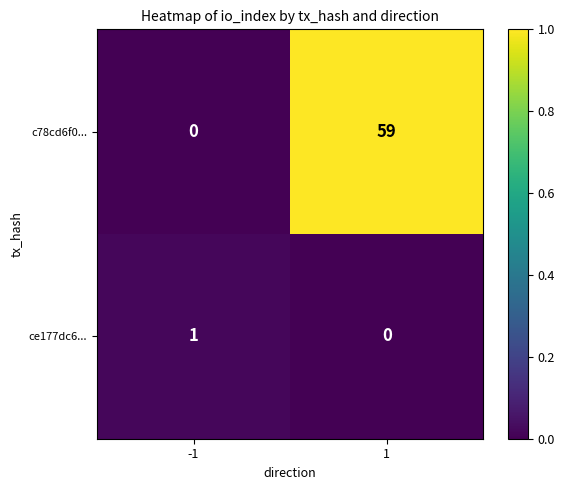

Which series has the largest total across all categories?

c78cd6f0...